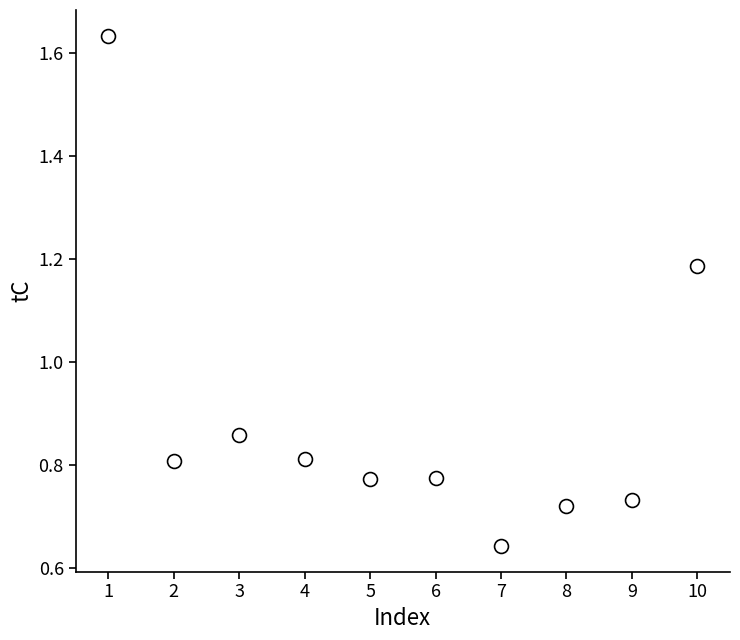

What is the range of X values (max minus min)?

9.0